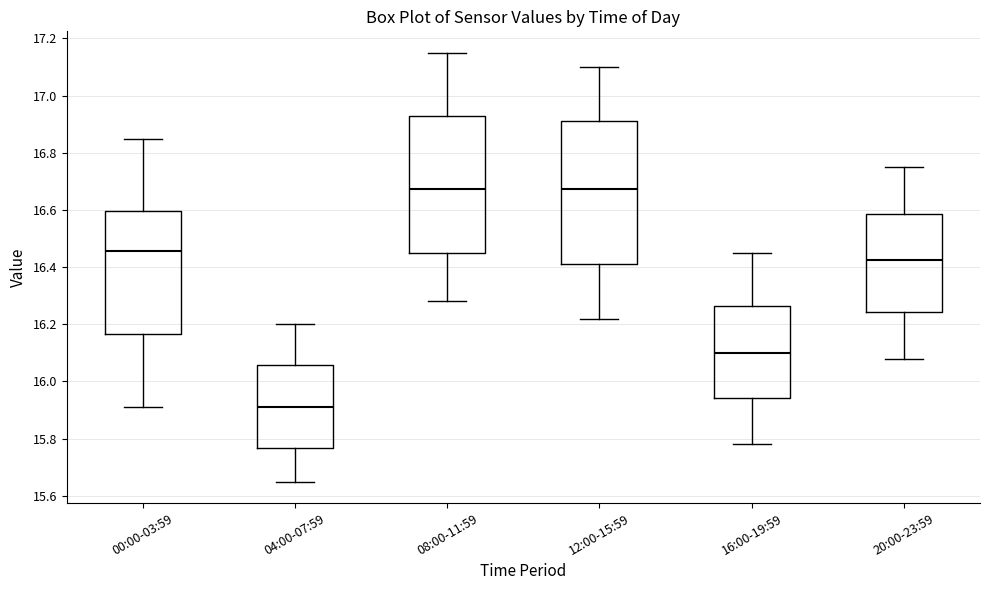

Where does the upper whisker of the box for 20:00-23:59 end on the y-axis? The values are not printed on the chart, so give them approximately, as read against the axis.

16.76